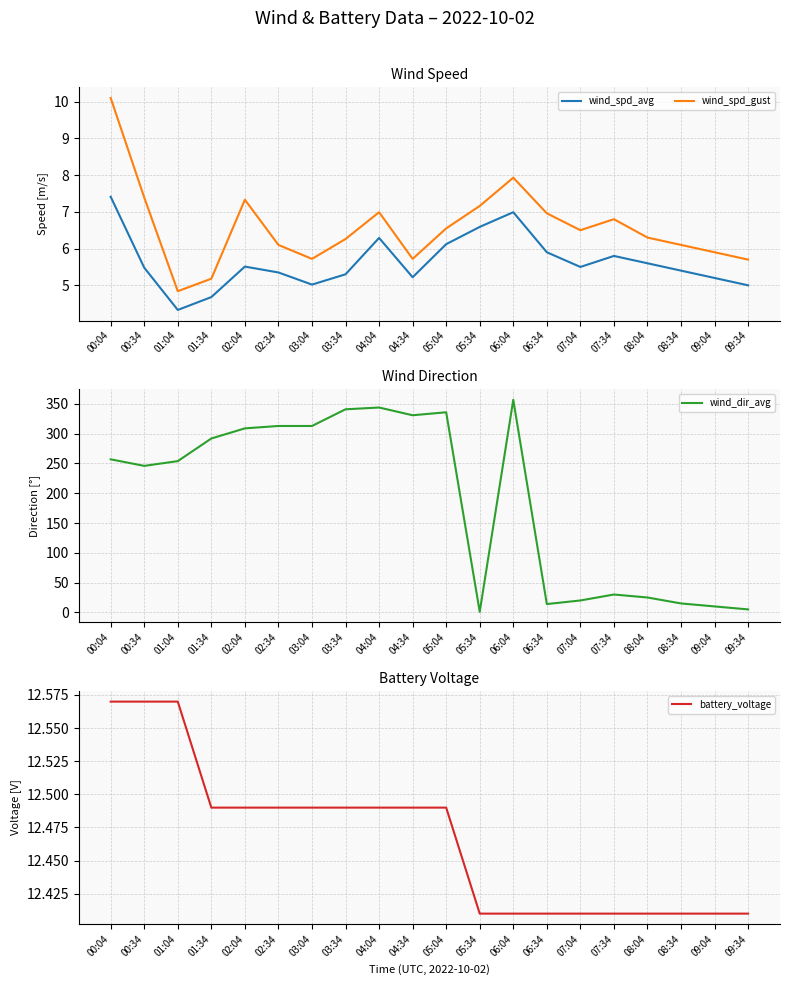

What are all the series names shown in the legend?

wind_spd_avg, wind_spd_gust, wind_dir_avg, battery_voltage